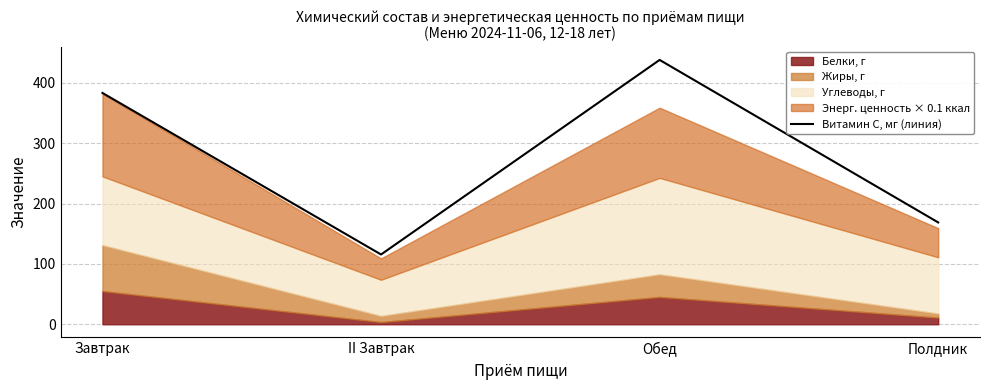

What is the difference between the second highest and second lowest values?

214.6